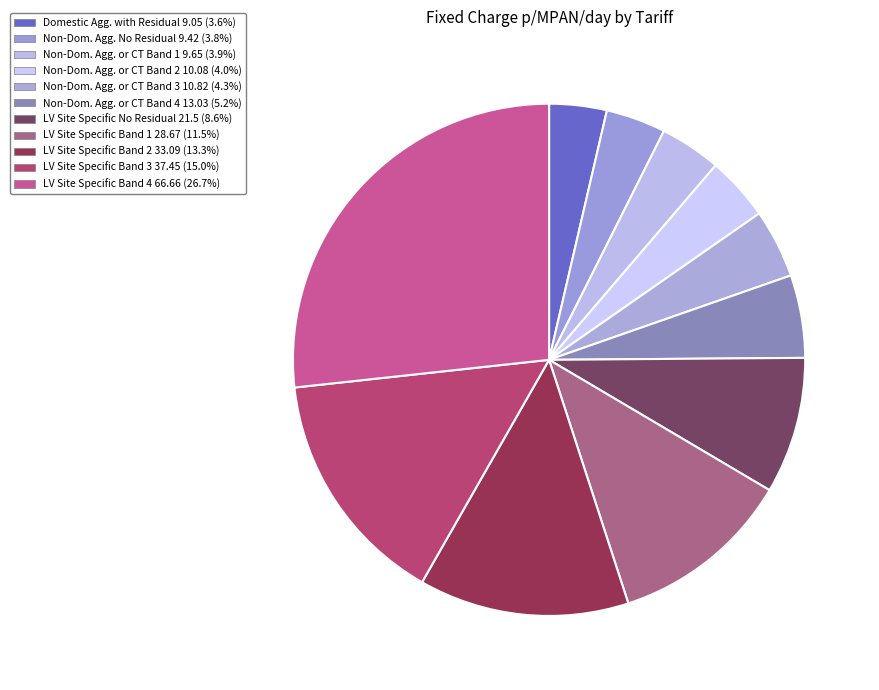

How many slices are in this pie chart?

11